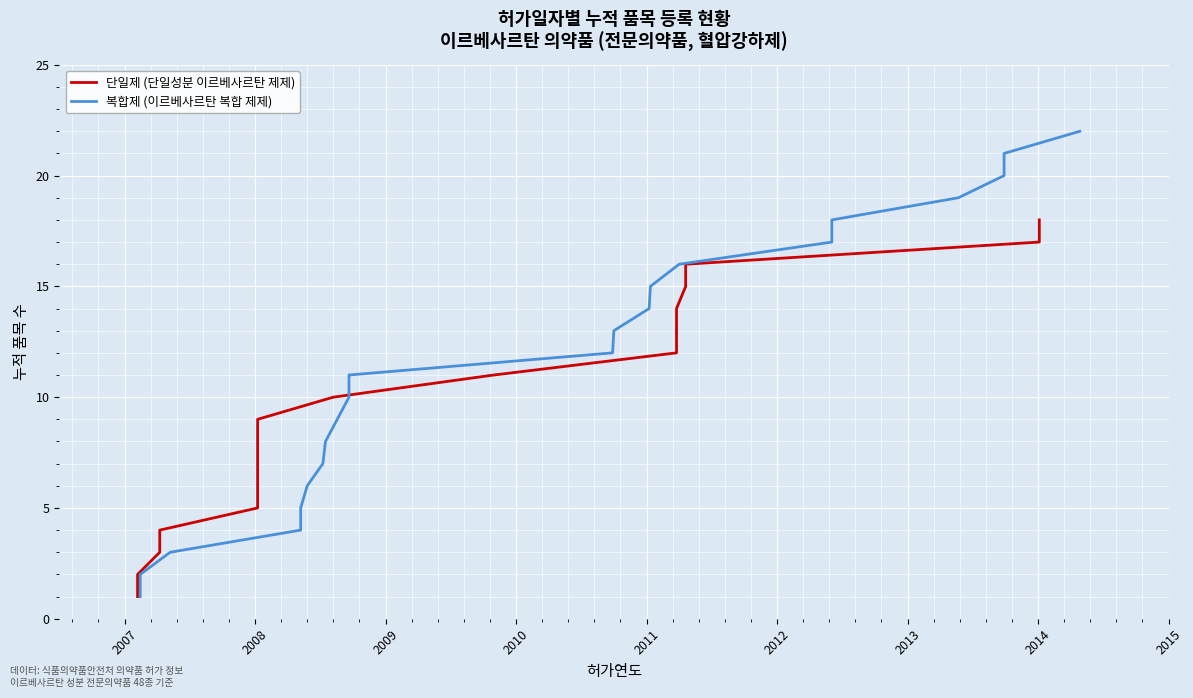

Rank the series at 2007 from highest to lowest value.

단일제, 복합제